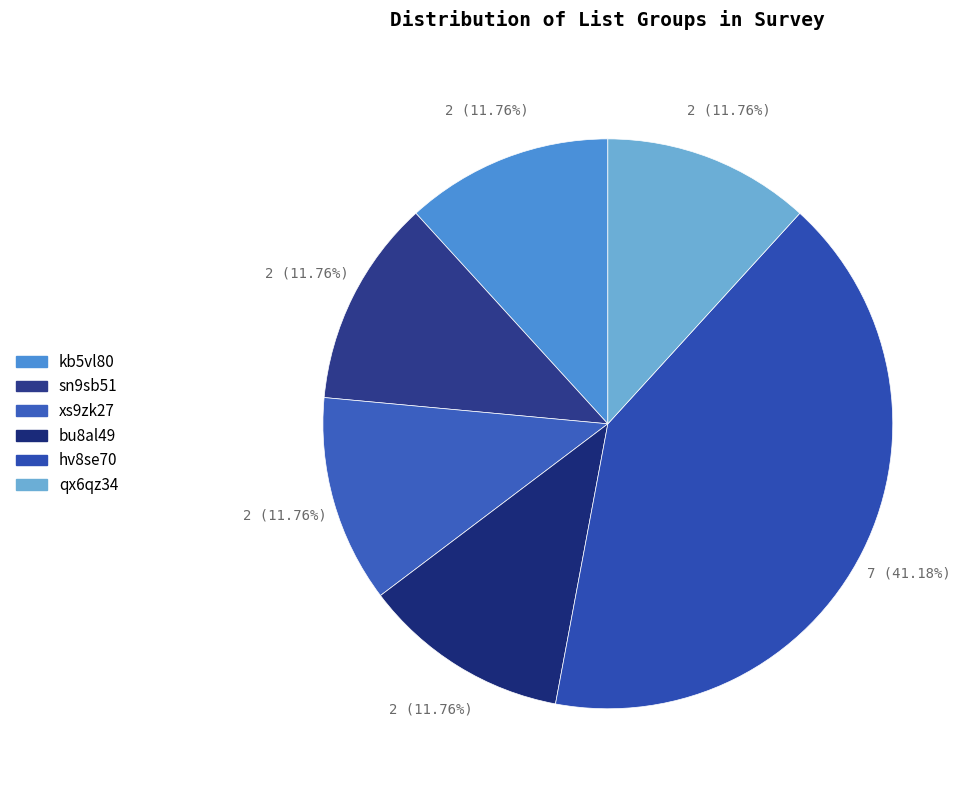

To the nearest percent, what is the difference between the largest and smallest slice percentages?

29%